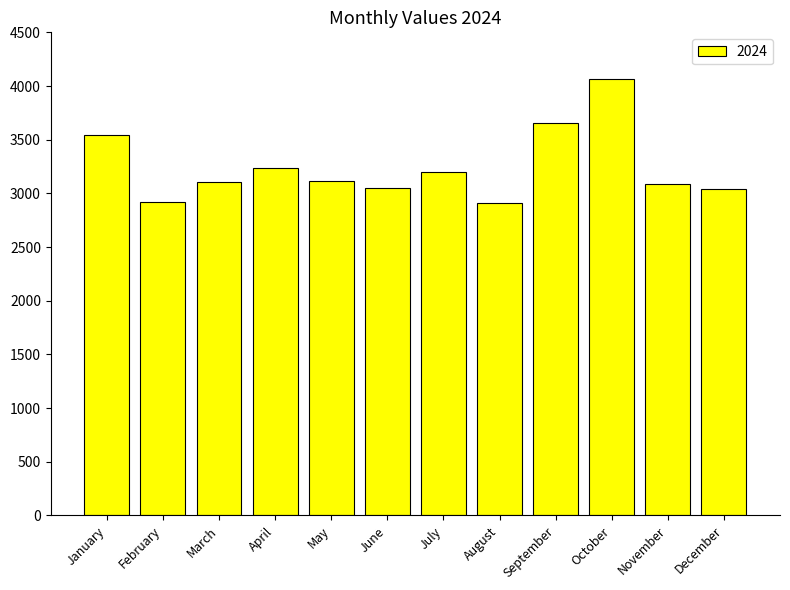

Where is the data nearest to the value 3486?

January